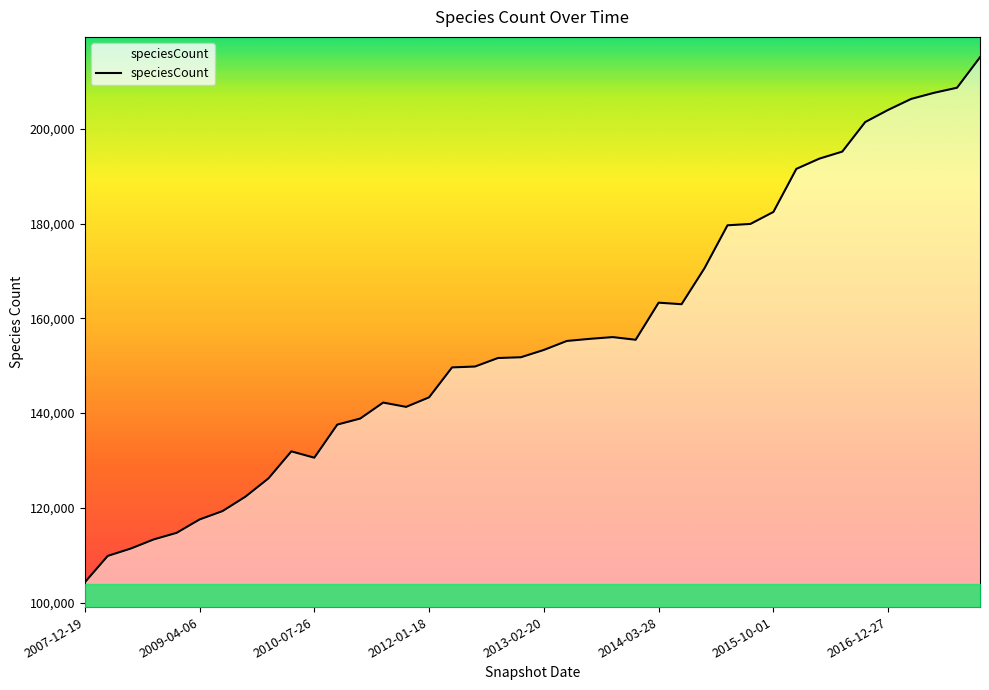

What is the greatest value displayed?

215136